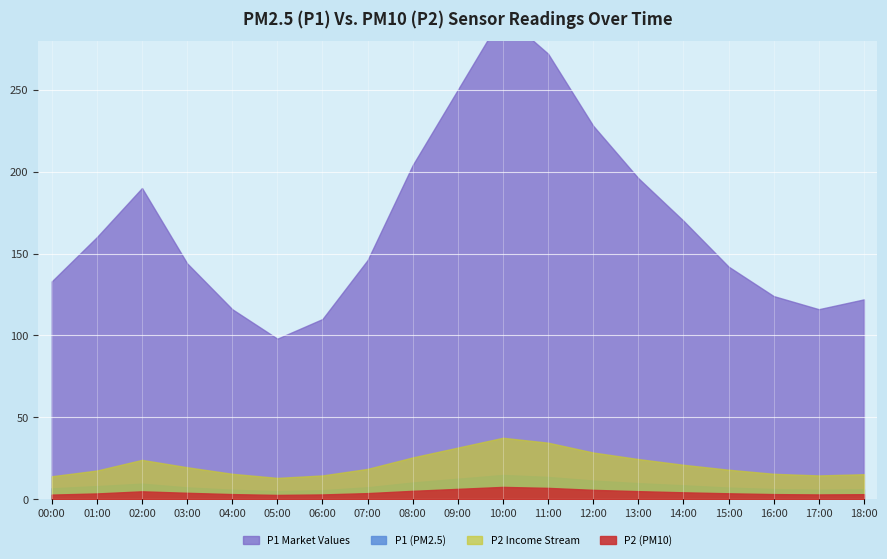

What is the lowest value of the P1 series?

4.9